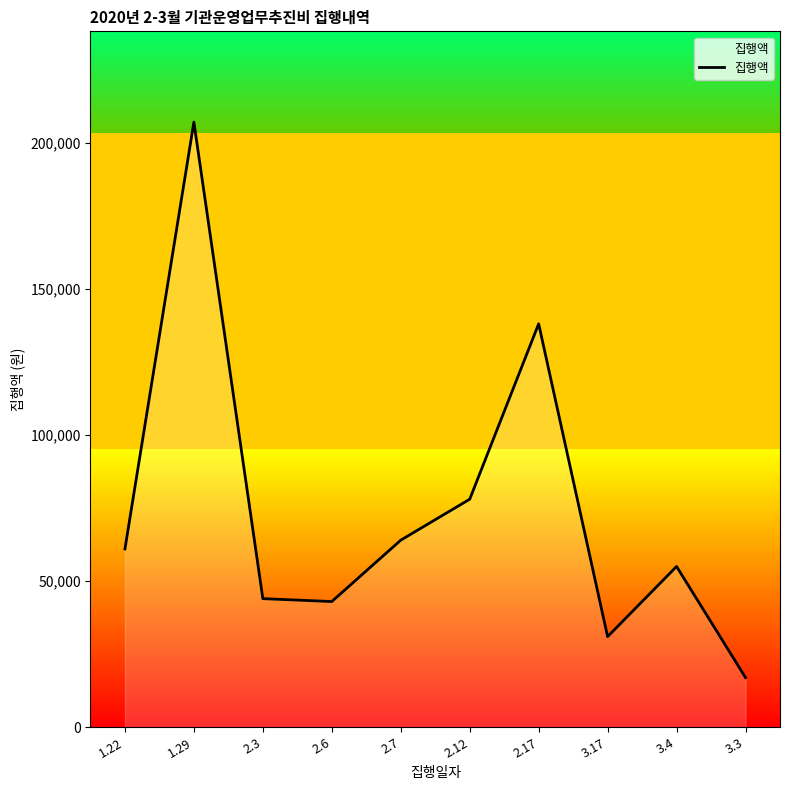

What is the difference between the maximum and minimum values?

190000